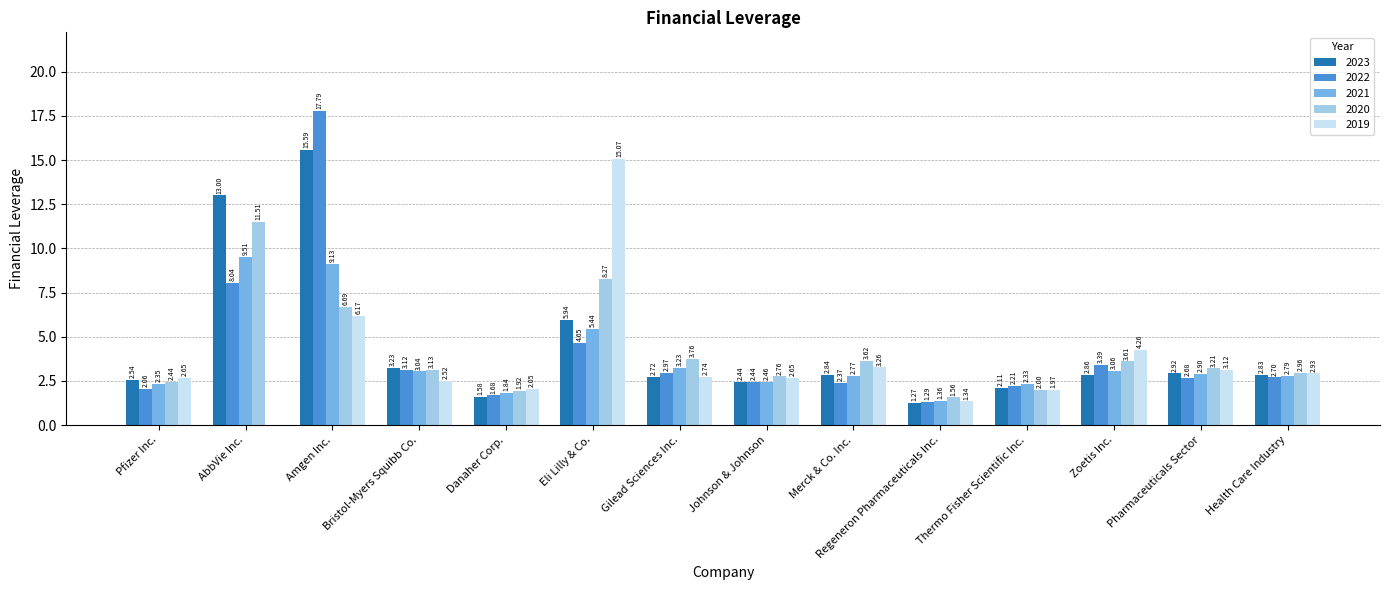

What is the sum of the 2020 values at Gilead Sciences Inc. and Zoetis Inc.?

7.4